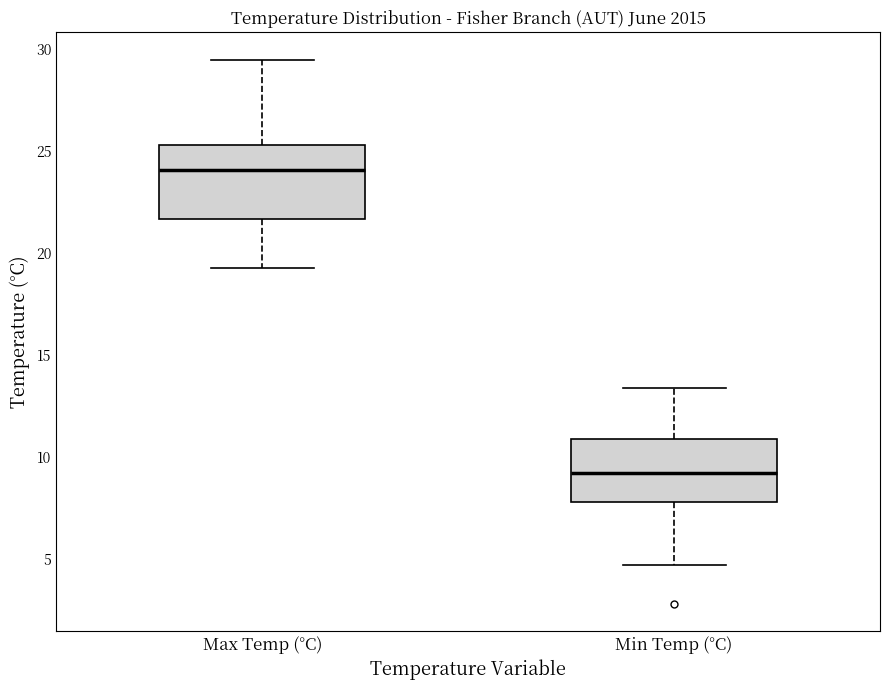

Which box is the tallest, from its lower edge to its upper edge?

Max Temp (°C)